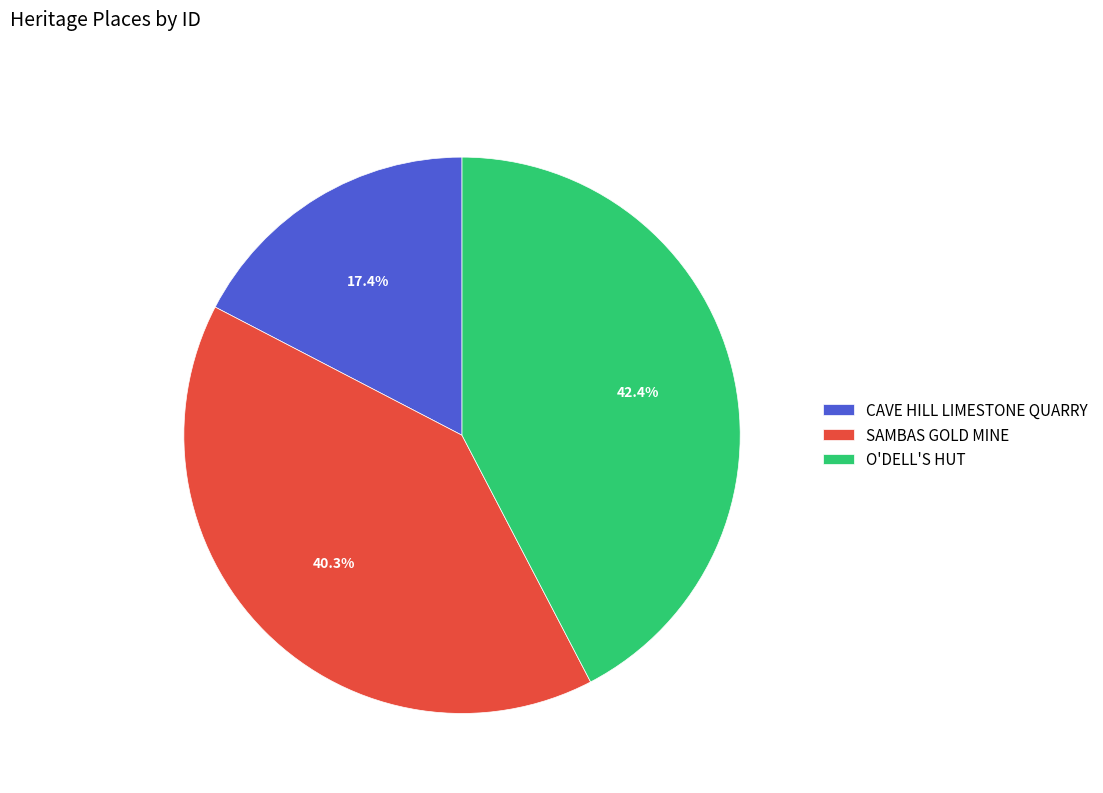

To the nearest percent, what is the difference between the SAMBAS GOLD MINE and O'DELL'S HUT slice percentages?

2%